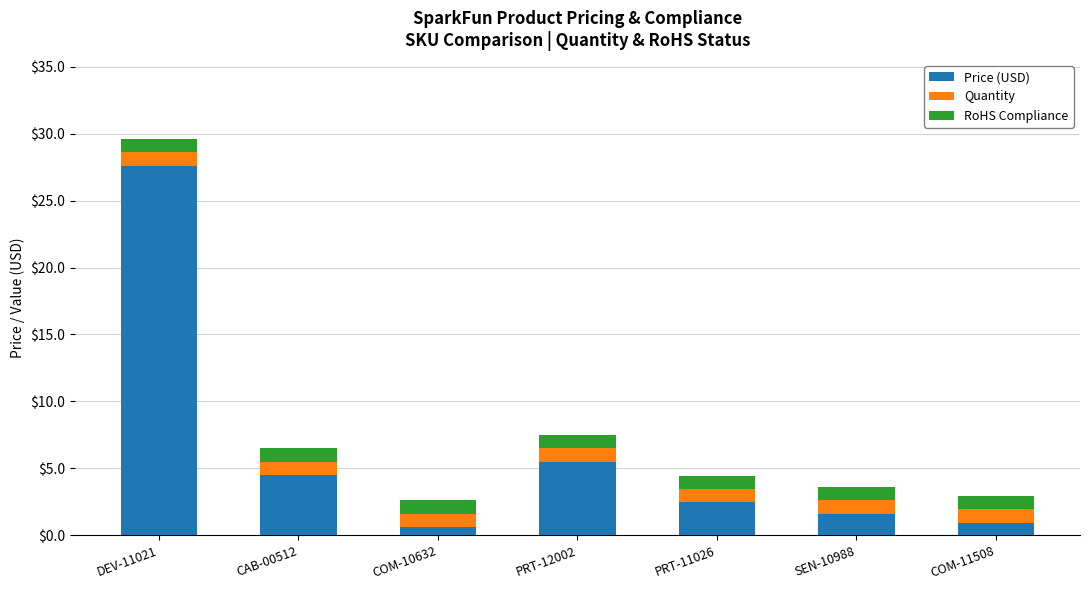

What is the total value across all series at DEV-11021?

29.6